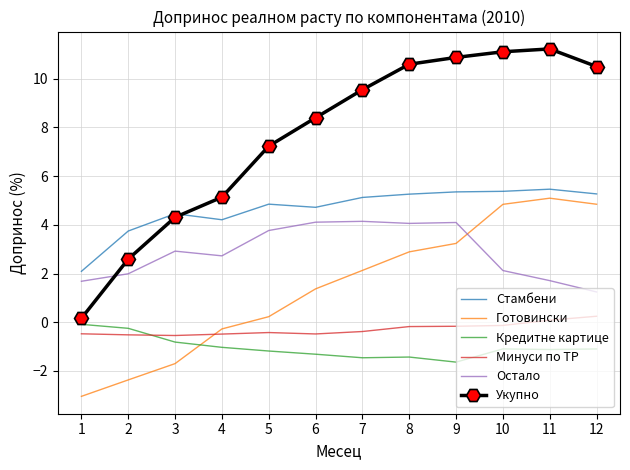

True or false: Готовински has more than 0 interior local peaks.

True